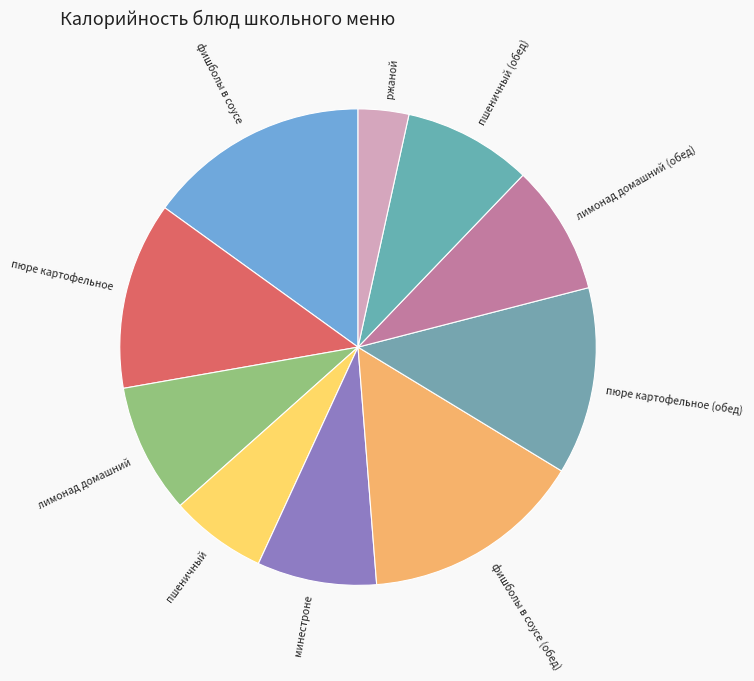

Count the number of slices in the pie.

10